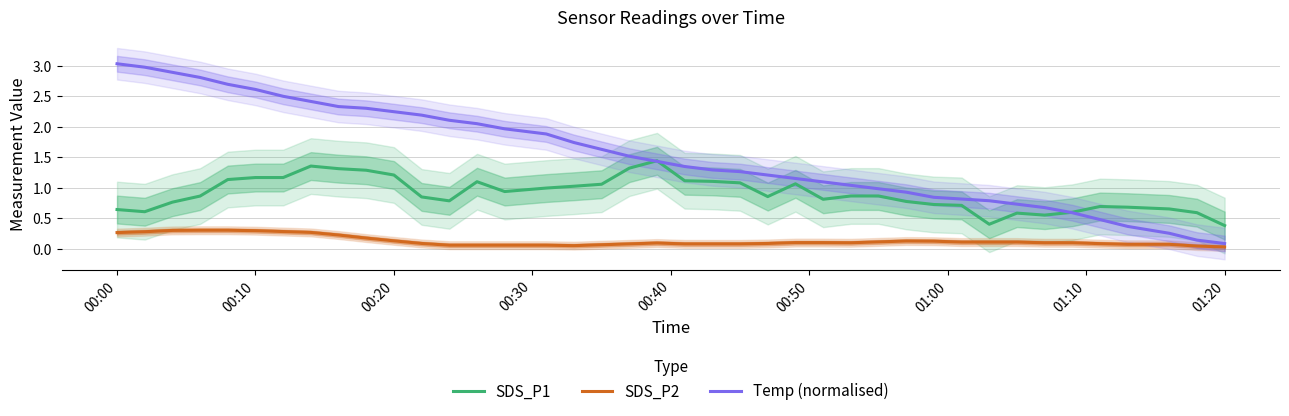

Is this an area chart (filled region under the line)?

No